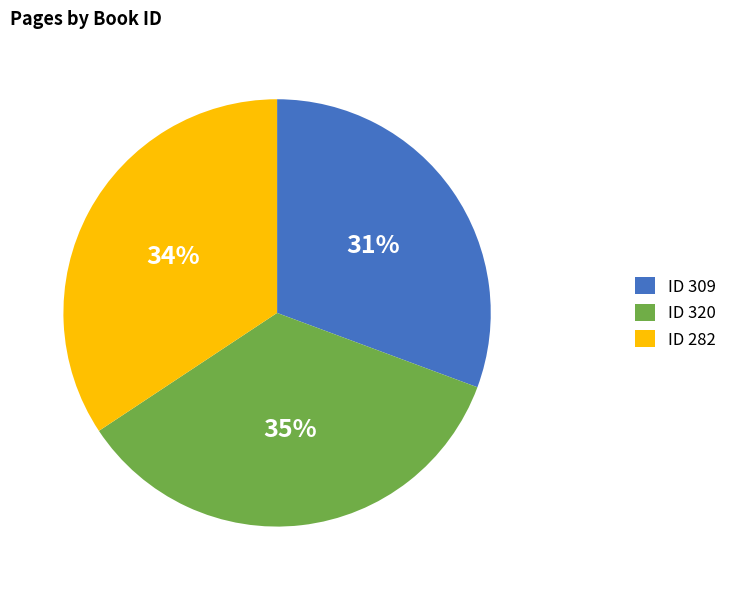

What percentage is the ID 282 slice, to the nearest percent?

34%